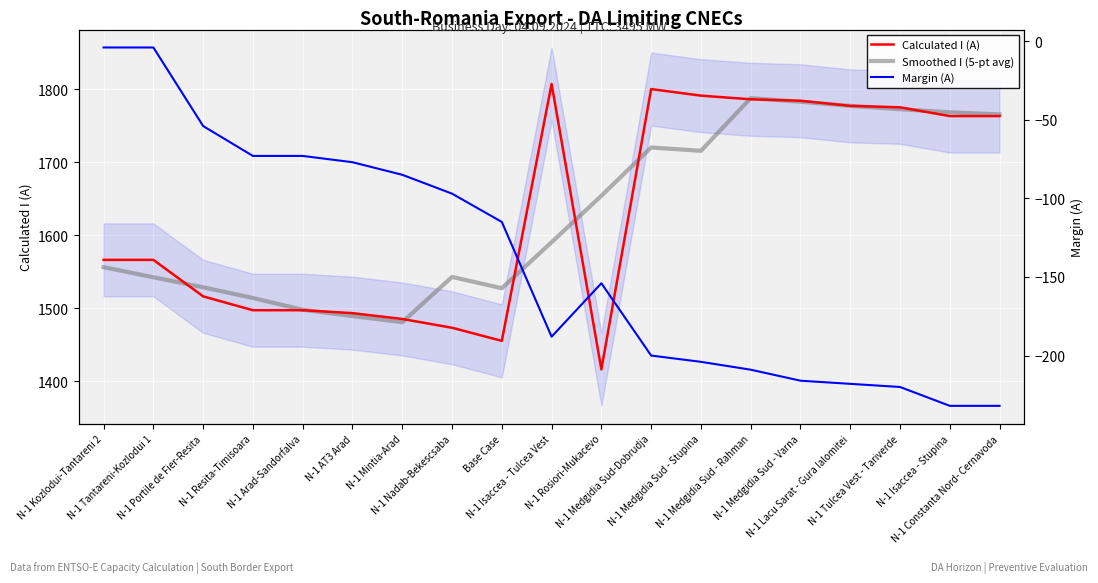

What is the total value across all series at N-1 Medgidia Sud-Dobrudja?

3320.0